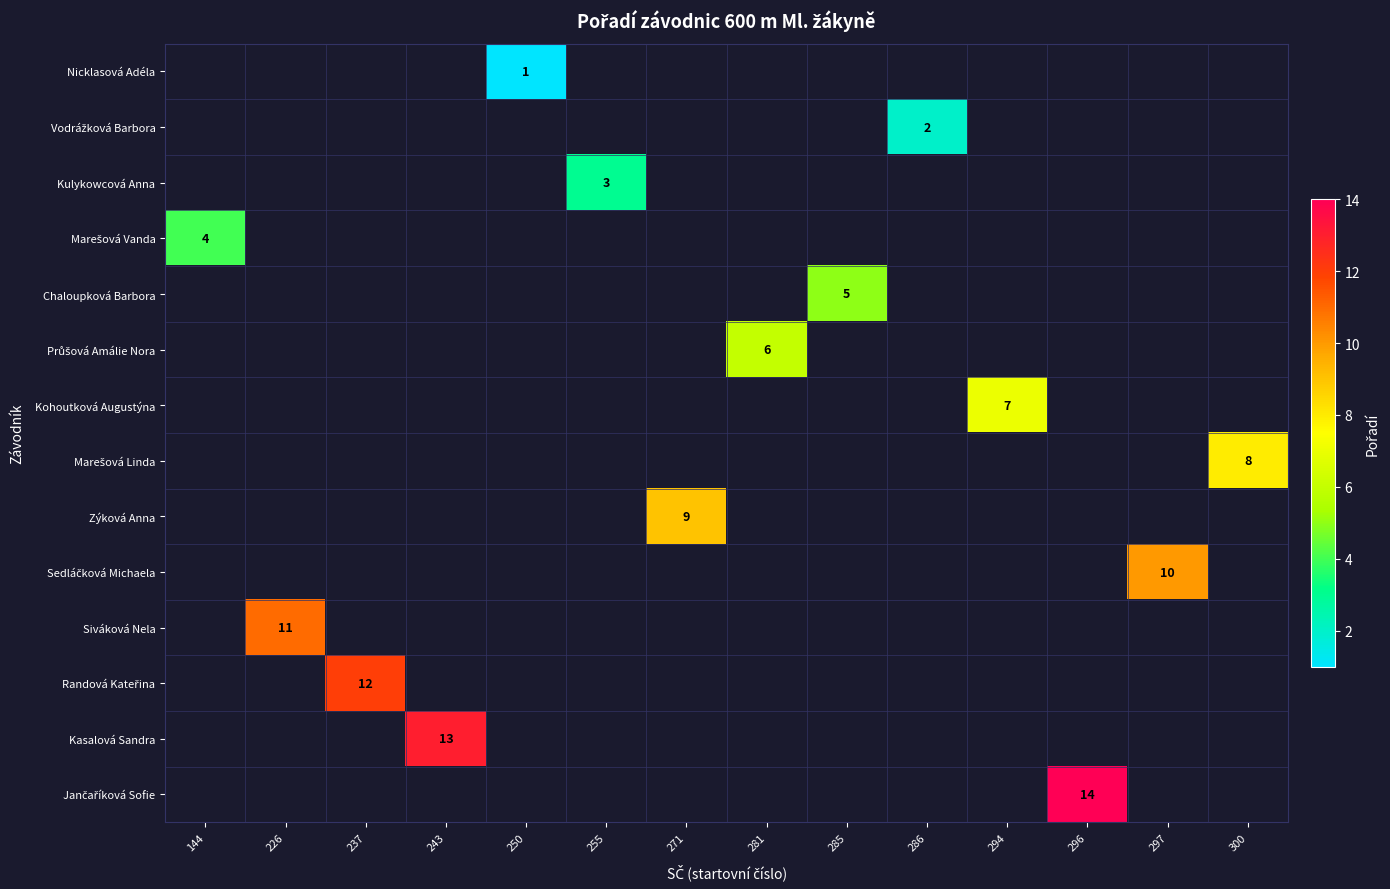

How many categories are shown in the chart?

14